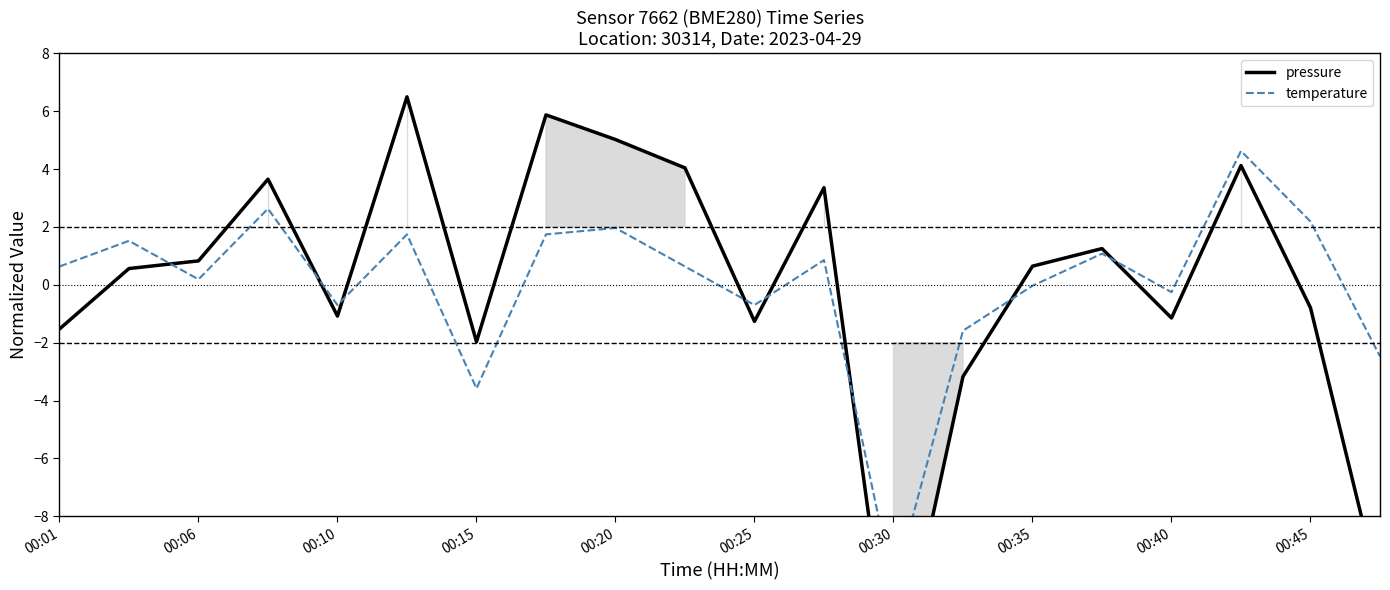

What is the greatest value displayed?

6.5